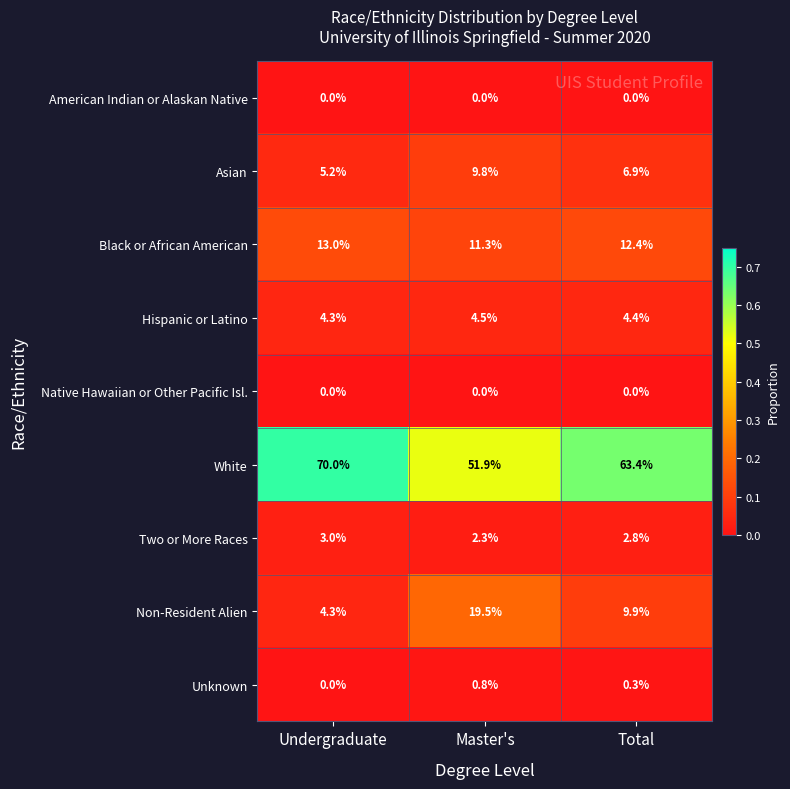

At which label does Unknown reach its minimum?

Undergraduate